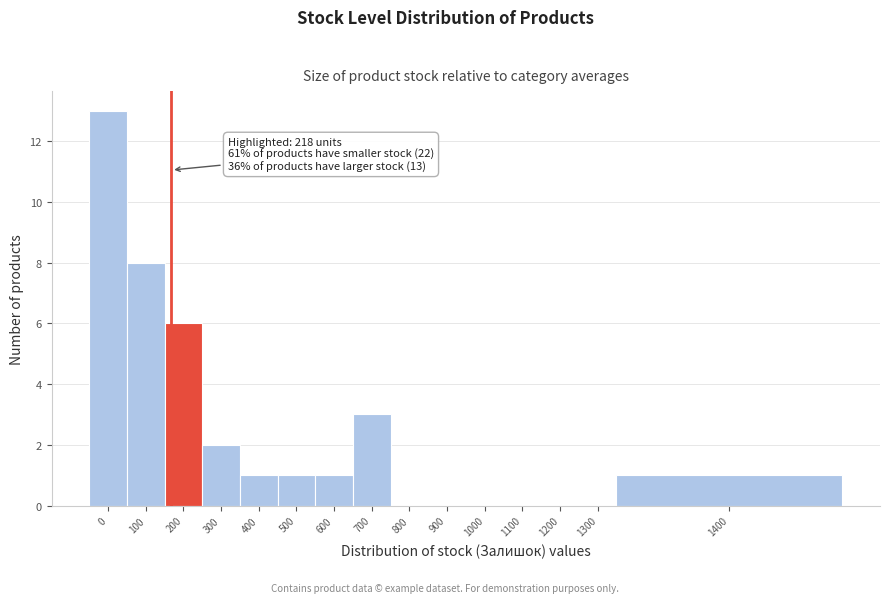

Reading left to right, list all the values displayed in this chart.

0=13	100=8	200=6	300=2	400=1	500=1	600=1	700=3	800=0	900=0	1000=0	1100=0	1200=0	1300=0	1400=1